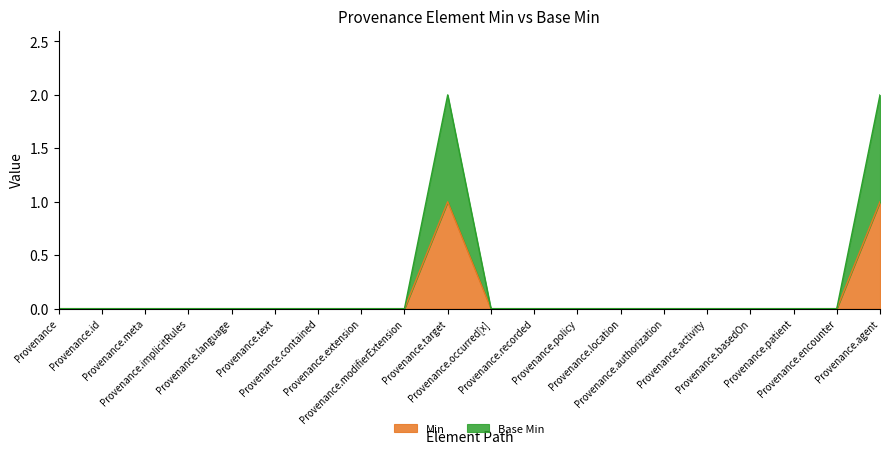

What are all the series names shown in the legend?

Min, Base Min